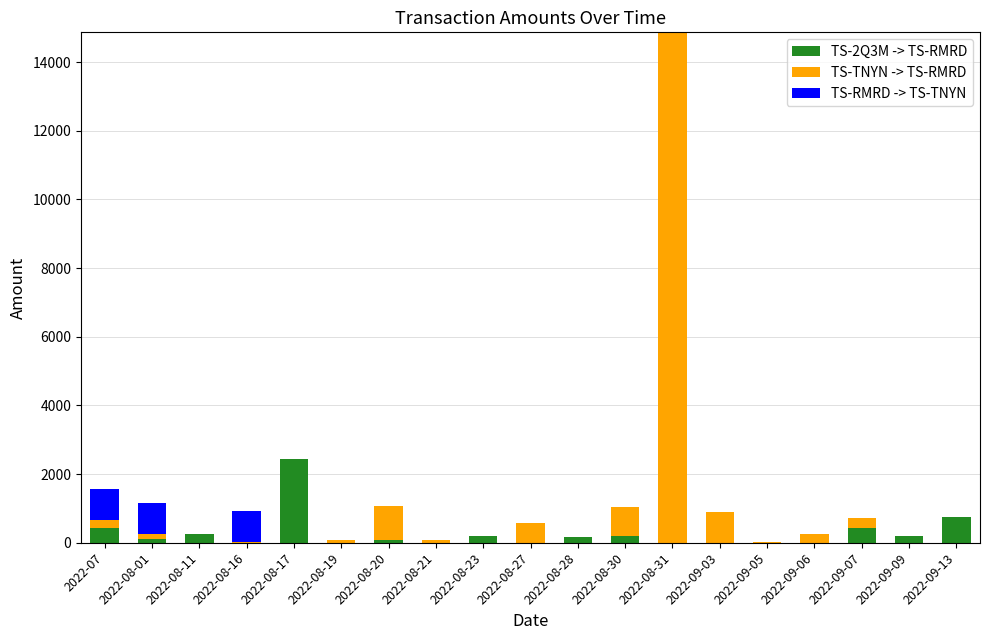

What is the maximum value for TS-2Q3M -> TS-RMRD?

2433.5